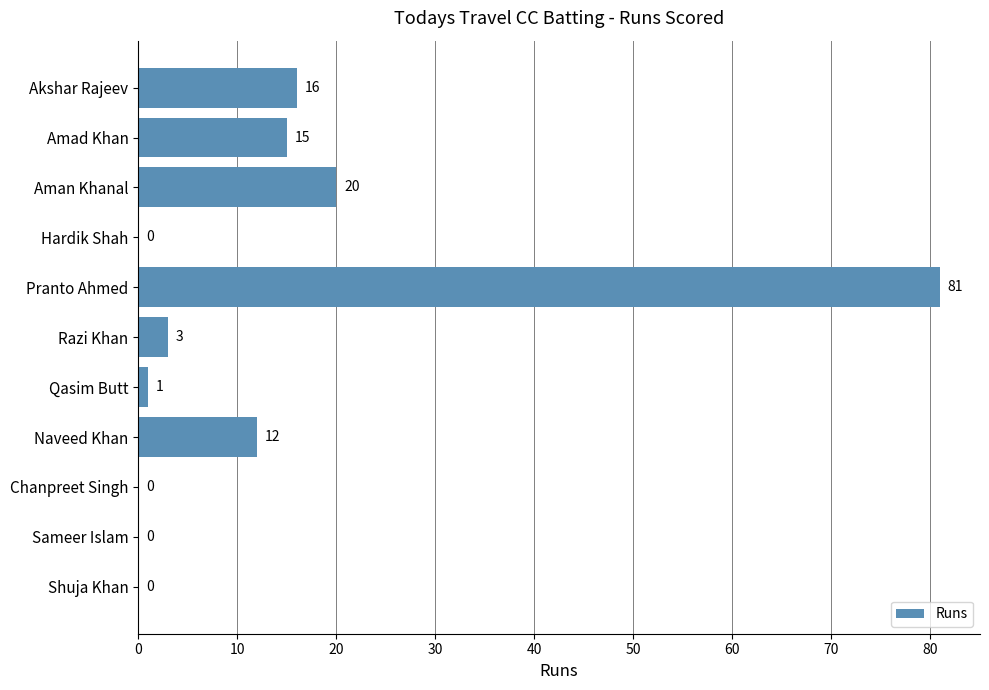

What is the greatest value displayed?

81